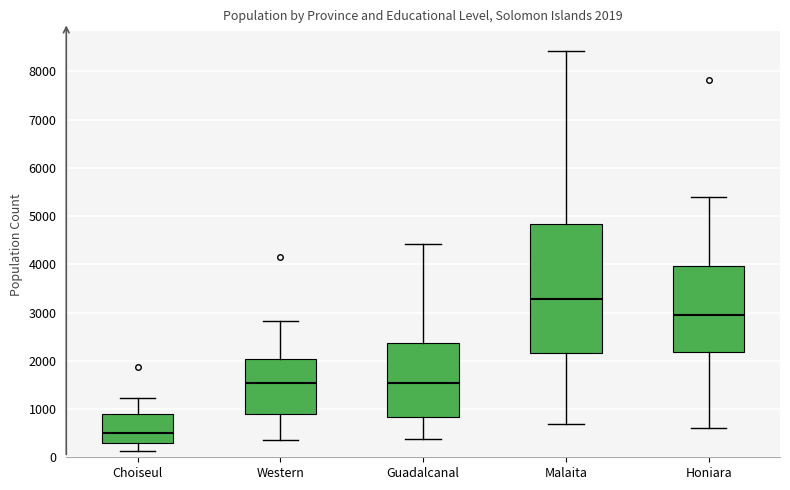

Which box is the tallest, from its lower edge to its upper edge?

Malaita